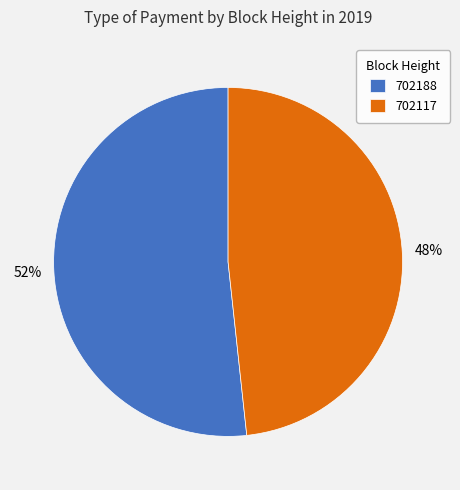

Is there any slice that represents more than half of the pie?

Yes